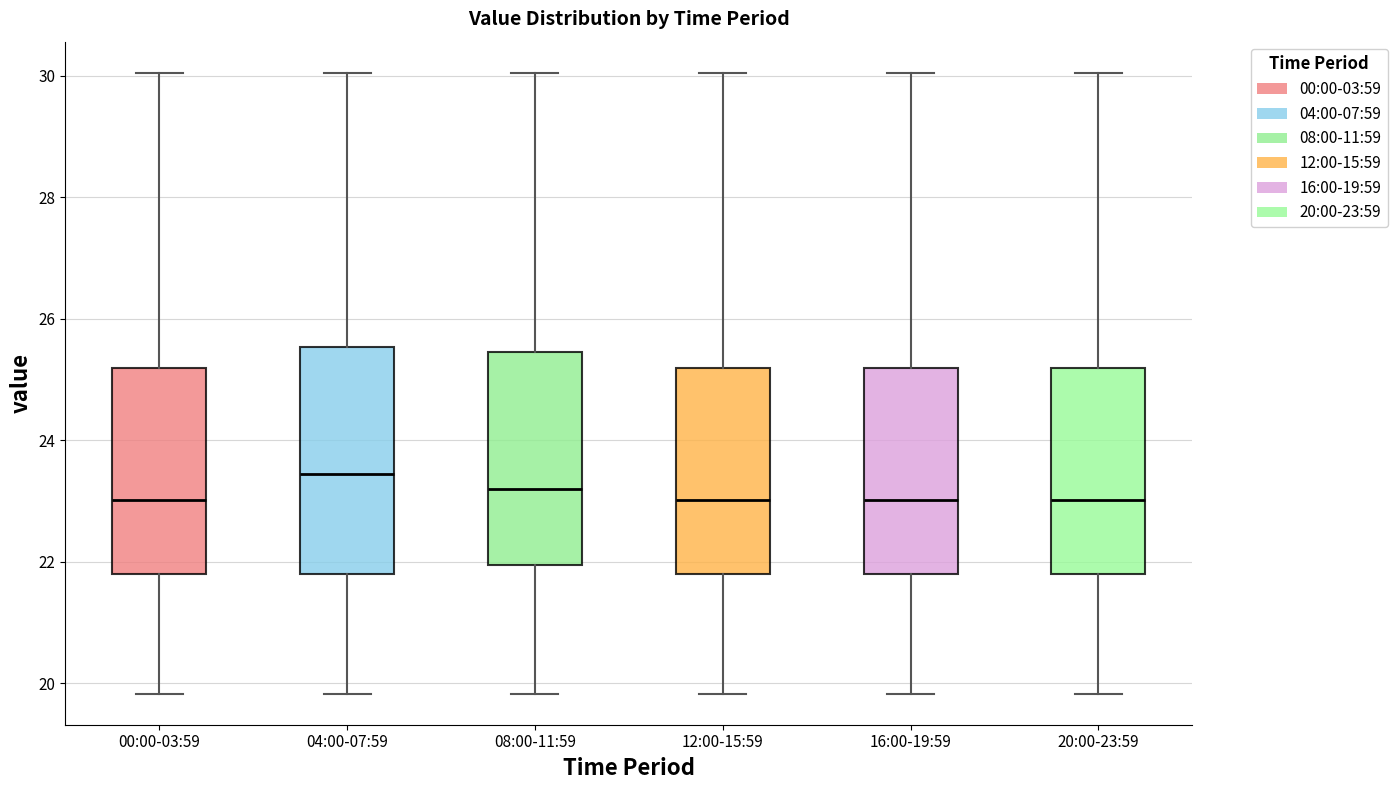

Reading left to right, read every box against the y-axis: the position of its median line, the range the box covers, and the ends of its whiskers. The values are not printed on the chart, so give them approximately, as read against the axis.

00:00-03:59: median 23.0, box 21.8 to 25.2, whiskers 19.8 to 30.0
04:00-07:59: median 23.4, box 21.8 to 25.6, whiskers 19.8 to 30.0
08:00-11:59: median 23.2, box 22.0 to 25.4, whiskers 19.8 to 30.0
12:00-15:59: median 23.0, box 21.8 to 25.2, whiskers 19.8 to 30.0
16:00-19:59: median 23.0, box 21.8 to 25.2, whiskers 19.8 to 30.0
20:00-23:59: median 23.0, box 21.8 to 25.2, whiskers 19.8 to 30.0